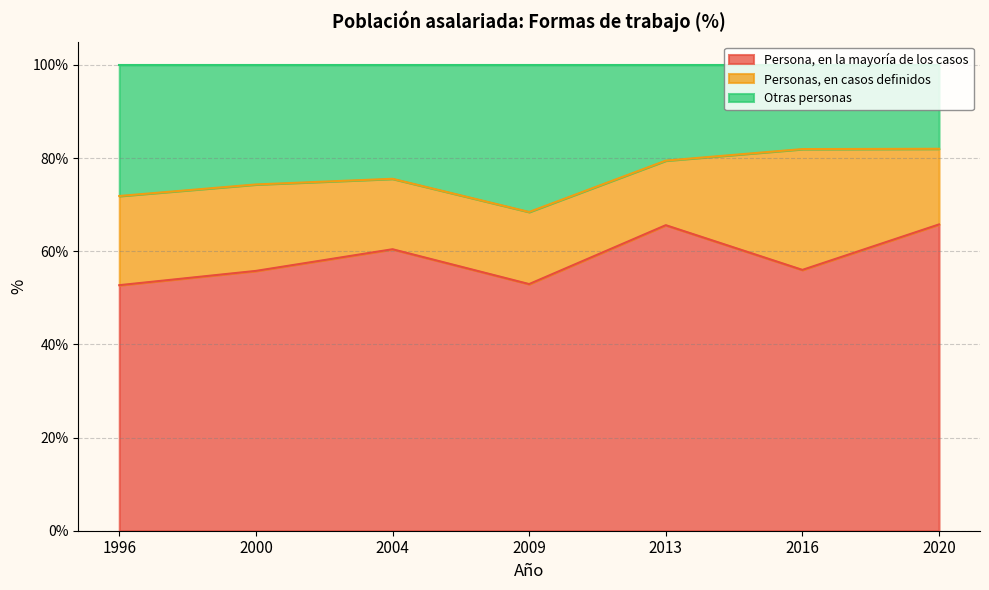

What is the difference between the Persona, en la mayoría de los casos values at 2020 and 2009?

12.8